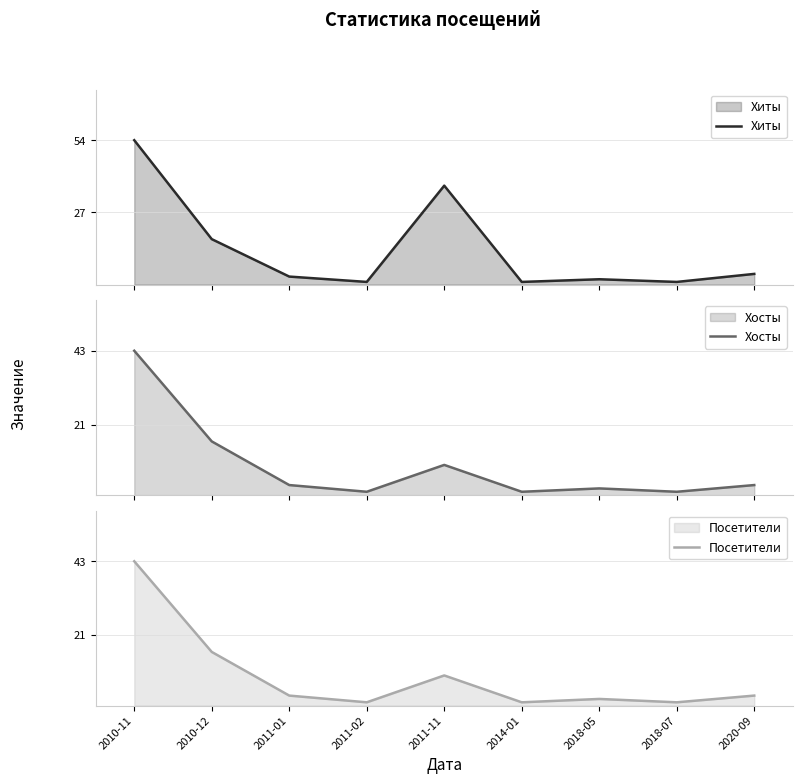

How many data points in Посетители are less than 3?

4